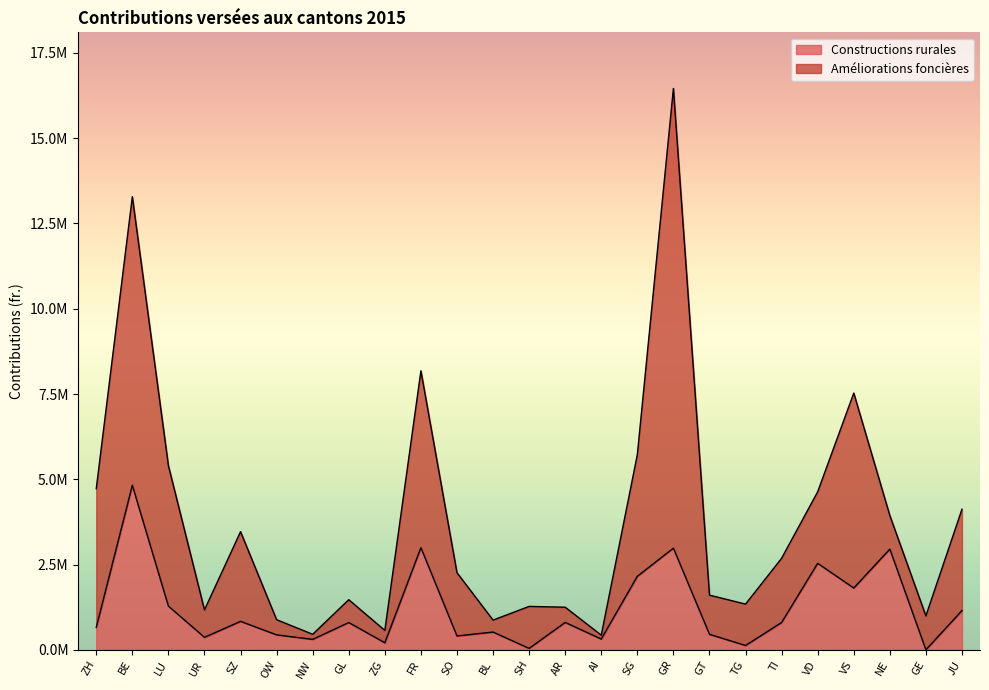

Where is the first local maximum?

BE